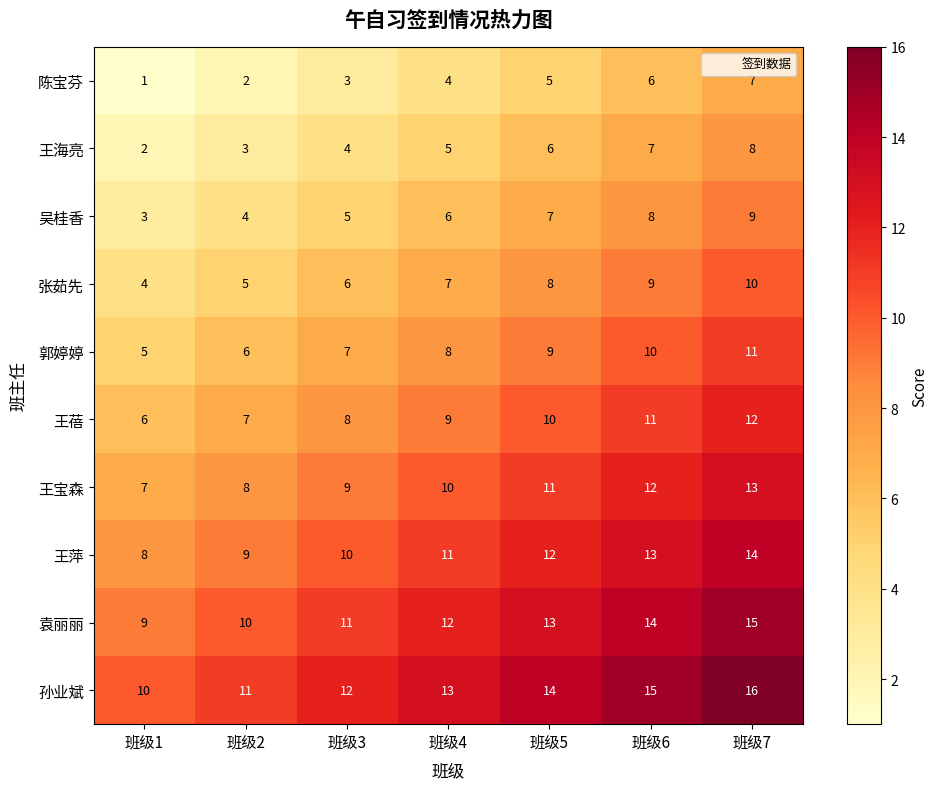

What is the spread (max minus min) of values at 班级2?

9